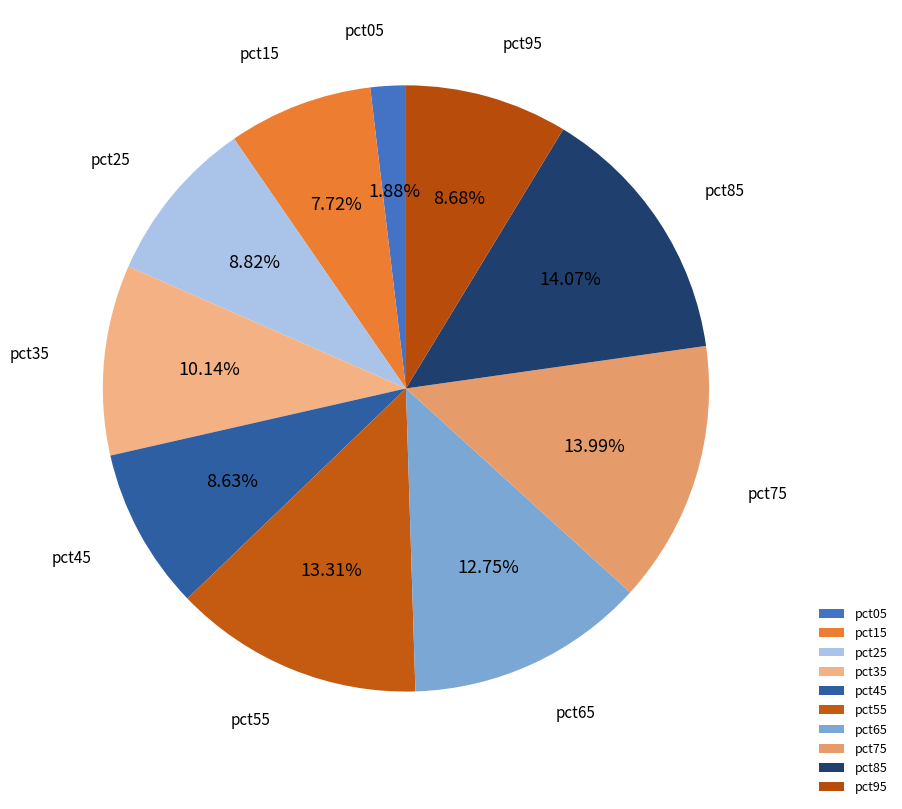

Combined, what portion of the pie is pct55 and pct15?

21.0%